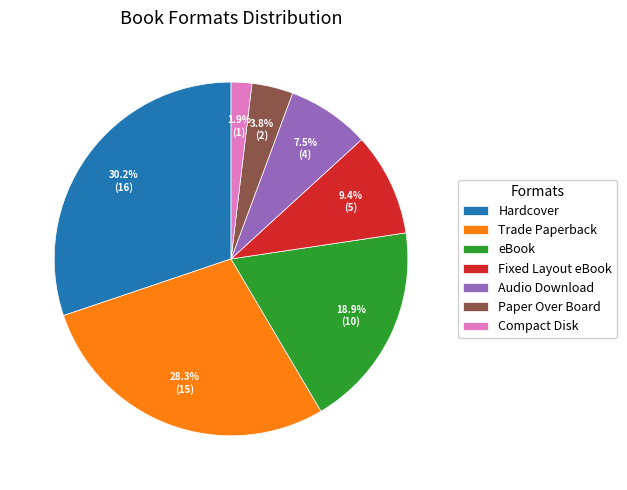

Does any single category account for the majority?

No